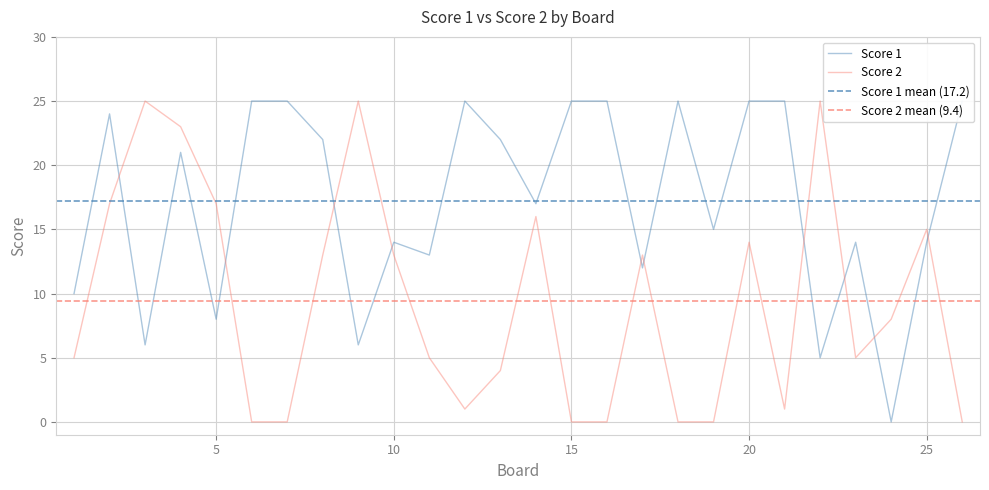

Rank the series by their average value, from highest to lowest.

Score 1, Score 2